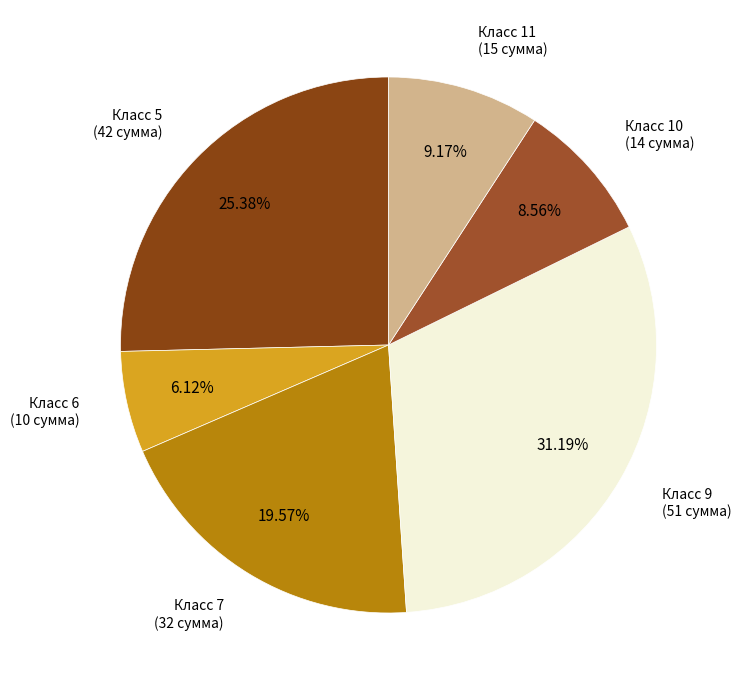

How many slices are in this pie chart?

6